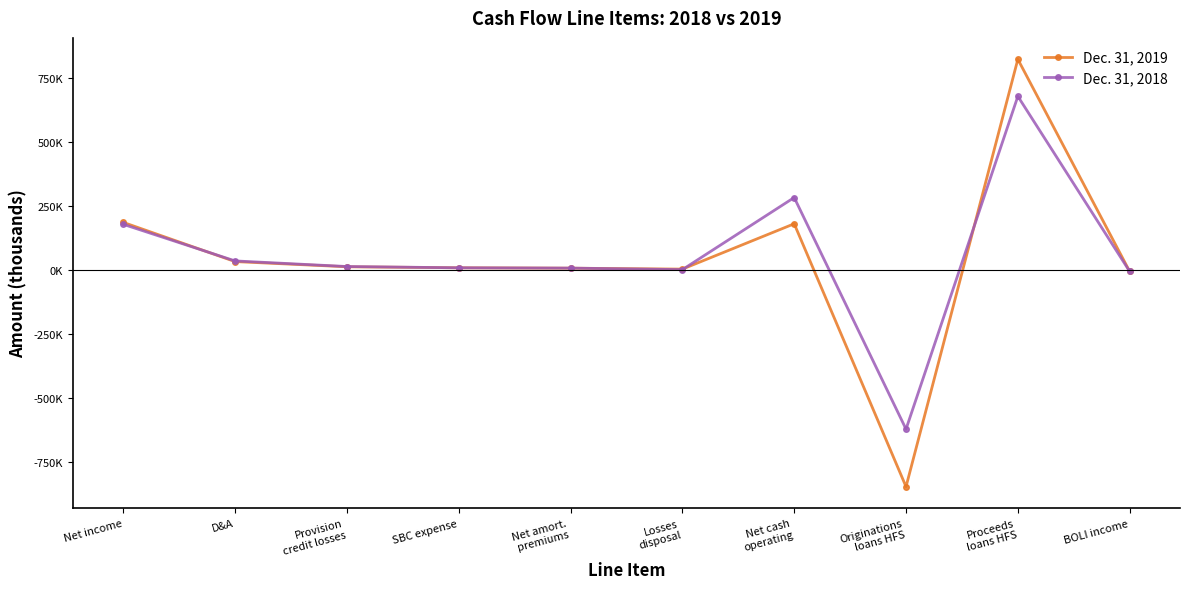

What are all the series names shown in the legend?

Dec. 31, 2019, Dec. 31, 2018